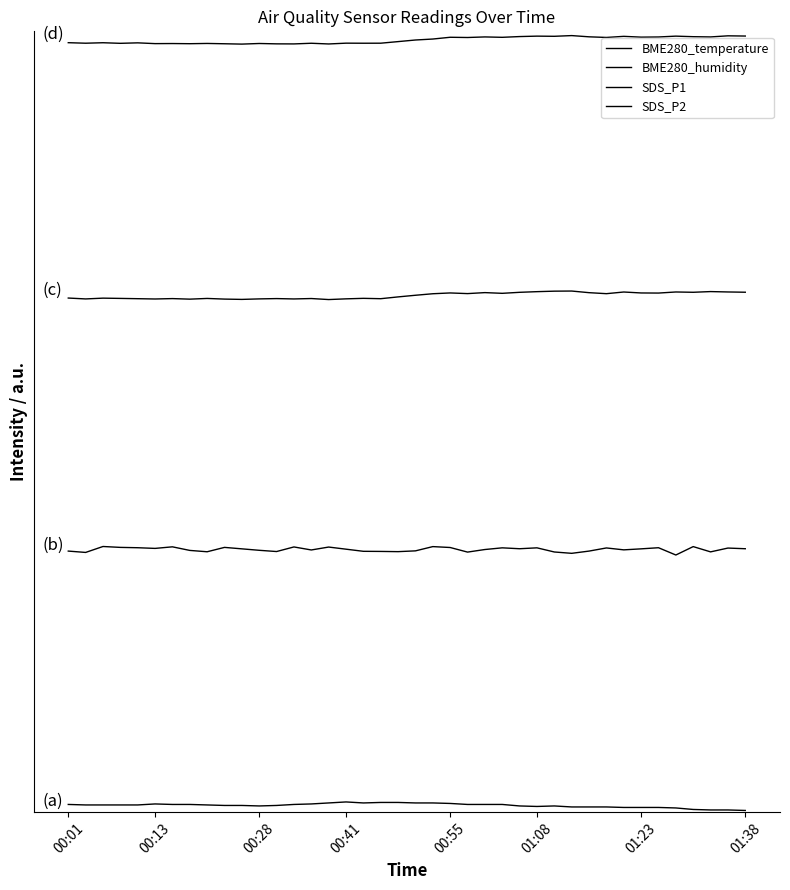

How many interior local valleys does the SDS_P1 series have?

12